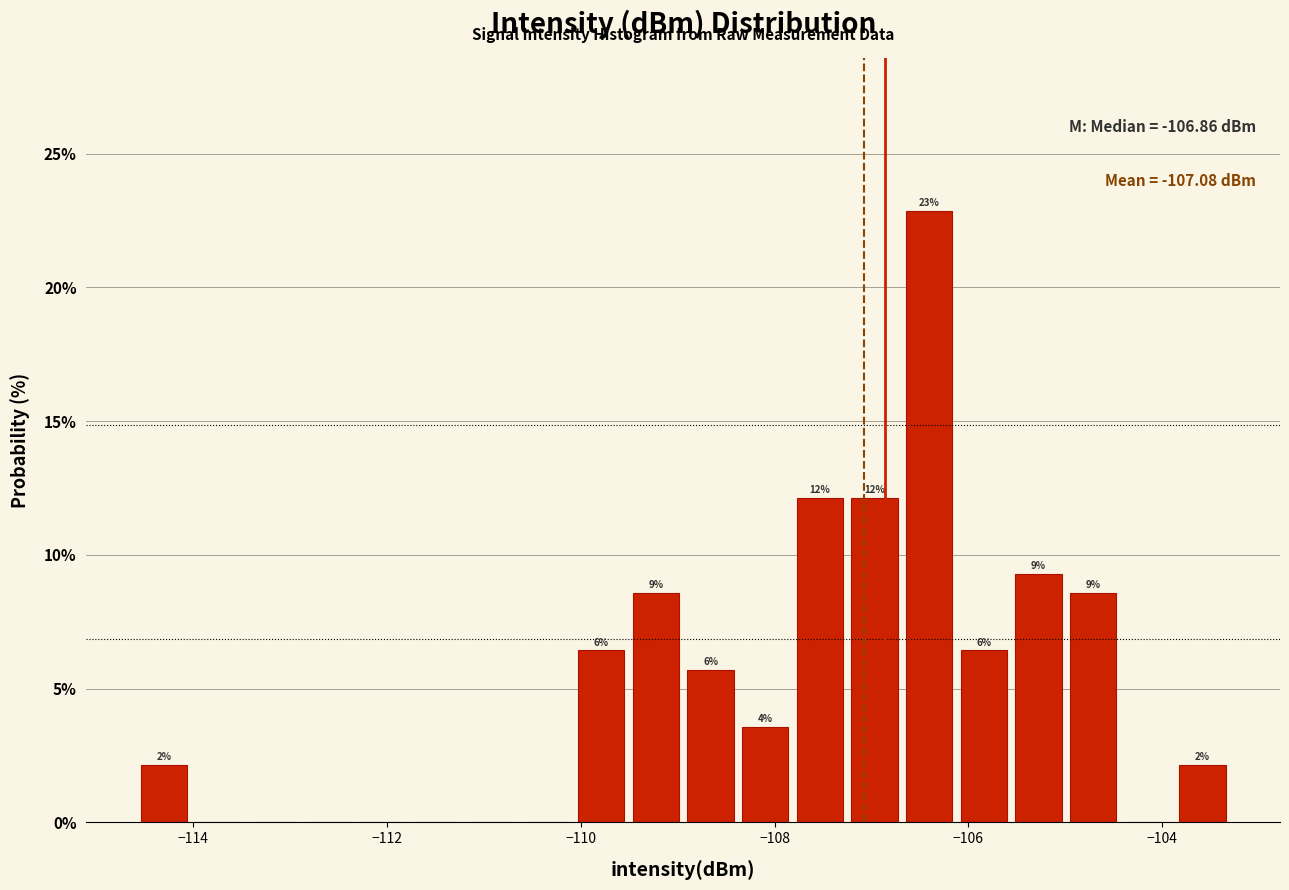

Around what value on the x-axis is the tallest bar? Give the approximate position of its centre, as read against the axis.

-106.4